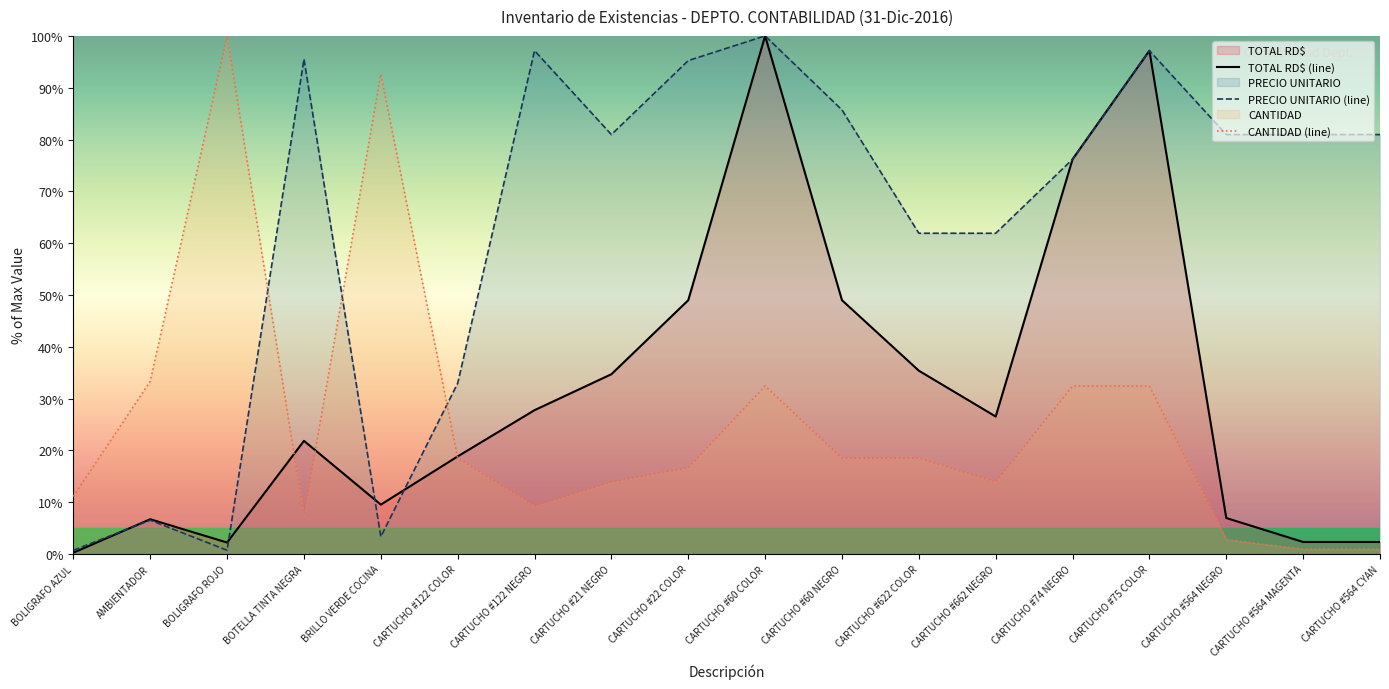

Which has a higher value, CARTUCHO #622 COLOR or AMBIENTADOR?

CARTUCHO #622 COLOR